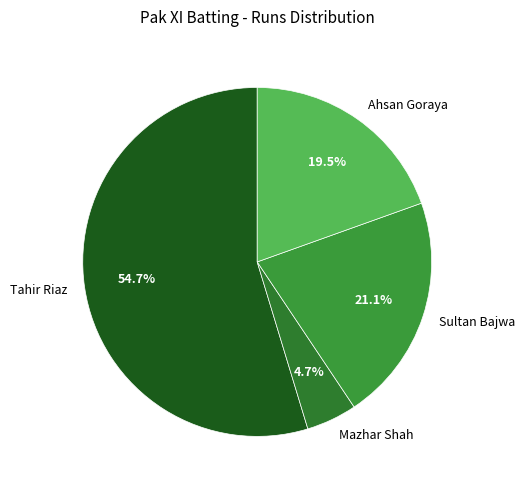

What portion of the pie excludes Mazhar Shah?

95.3%